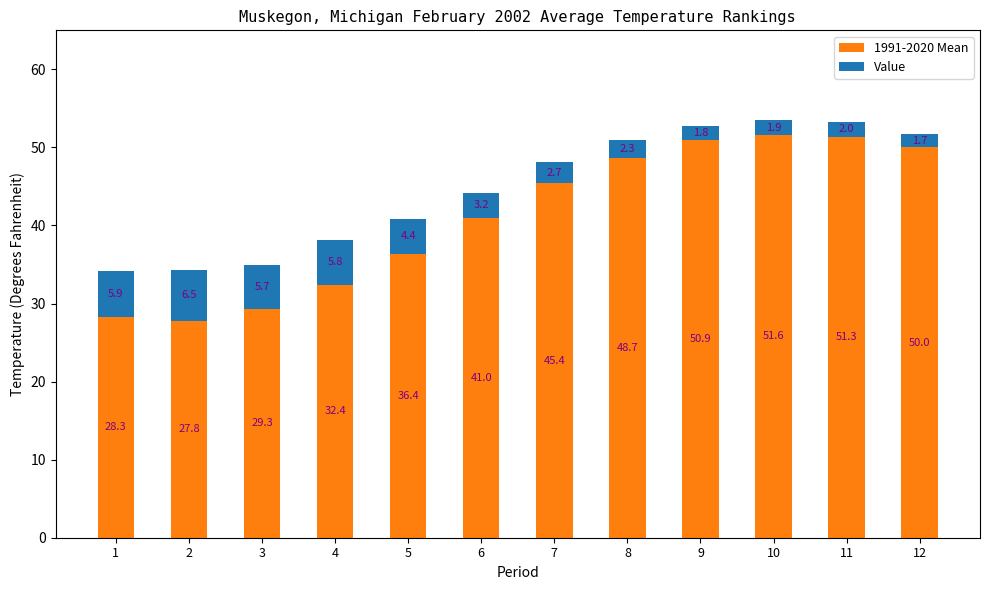

At which label is 1991-2020 Mean closest to 39?

6